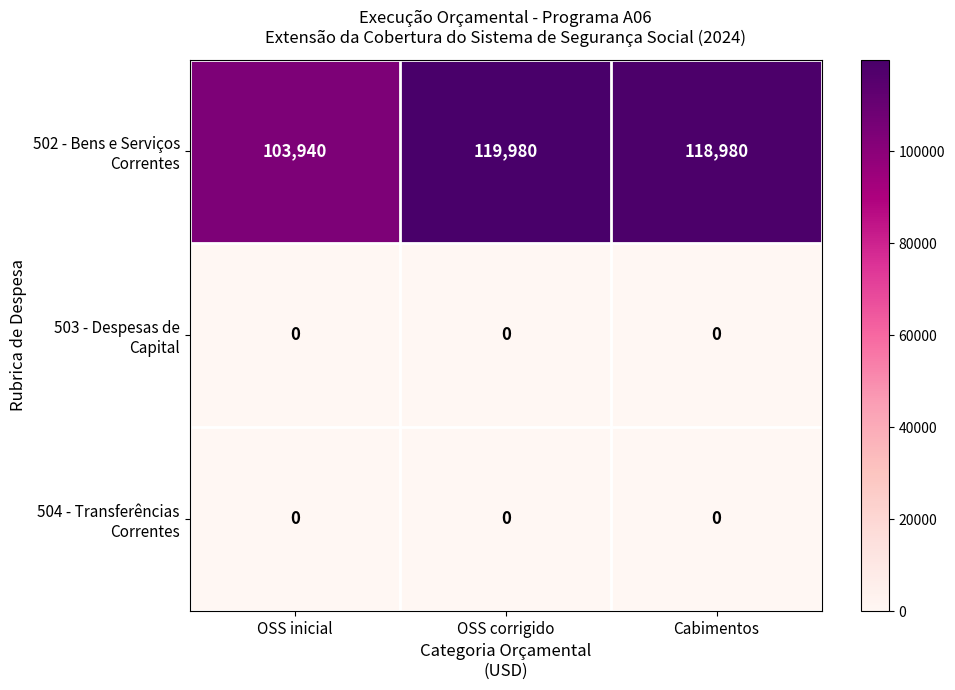

What is the spread (max minus min) of values at OSS corrigido?

119980